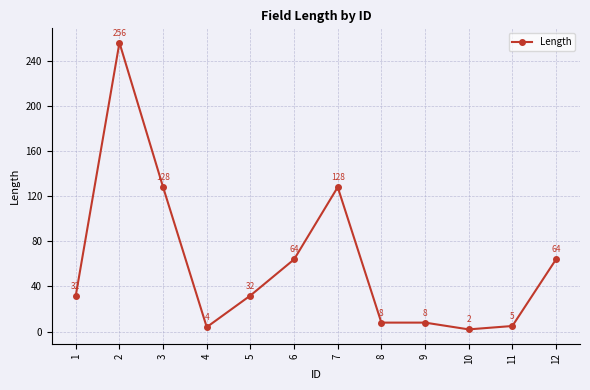

What is the maximum value shown in the chart?

256